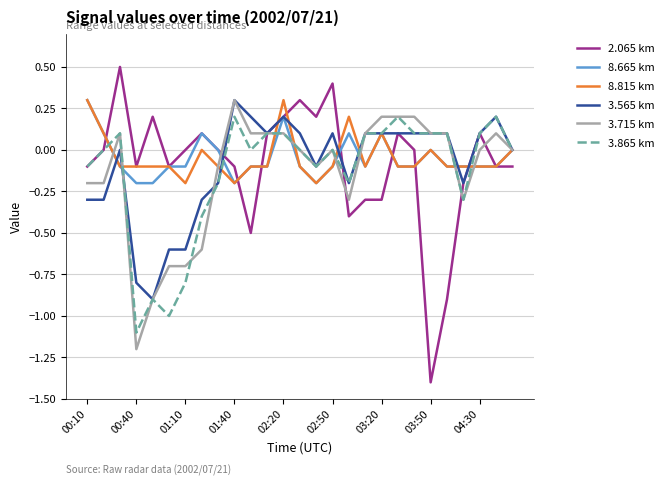

Which series has the widest spread of values?

2.065 km